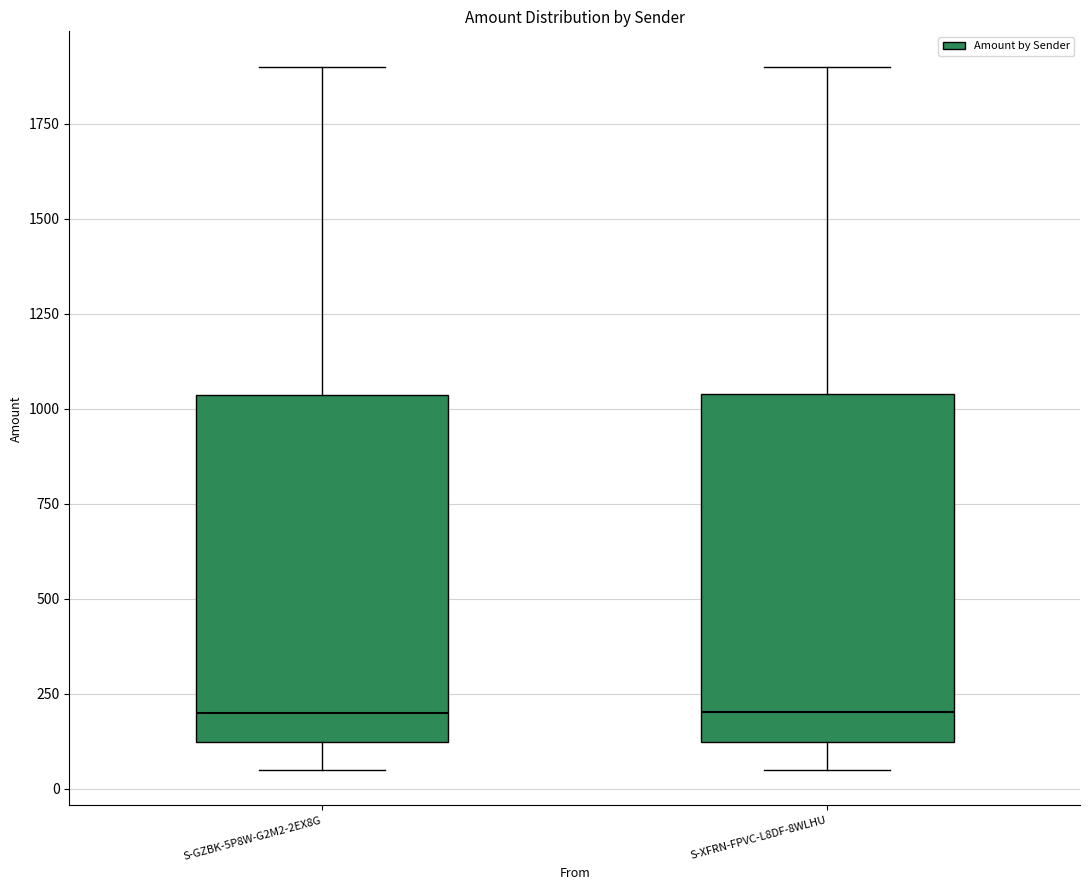

Reading left to right, read every box against the y-axis: the position of its median line, the range the box covers, and the ends of its whiskers. The values are not printed on the chart, so give them approximately, as read against the axis.

S-GZBK-5P8W-G2M2-2EX8G: median 200, box 100 to 1050, whiskers 50 to 1900
S-XFRN-FPVC-L8DF-8WLHU: median 200, box 100 to 1050, whiskers 50 to 1900